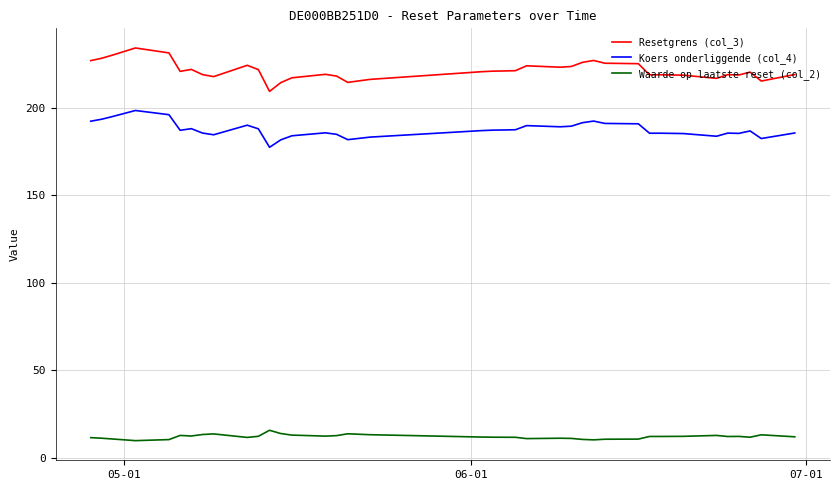

Which series has the largest range (max minus min)?

Resetgrens (col_3)